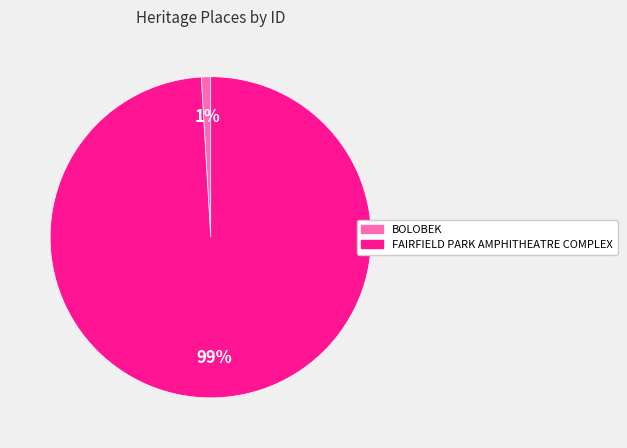

To the nearest percent, what percentage of the pie is BOLOBEK?

1%